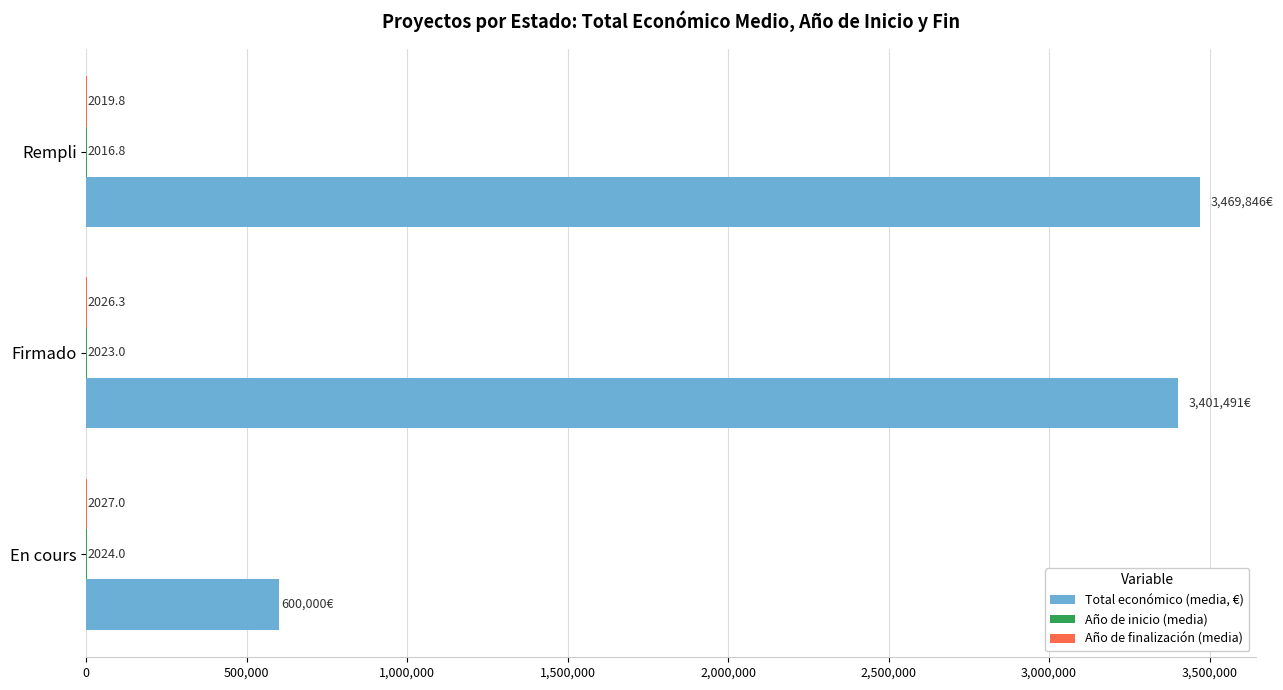

Which series changed the most between En cours and Rempli?

Total económico (media, €)